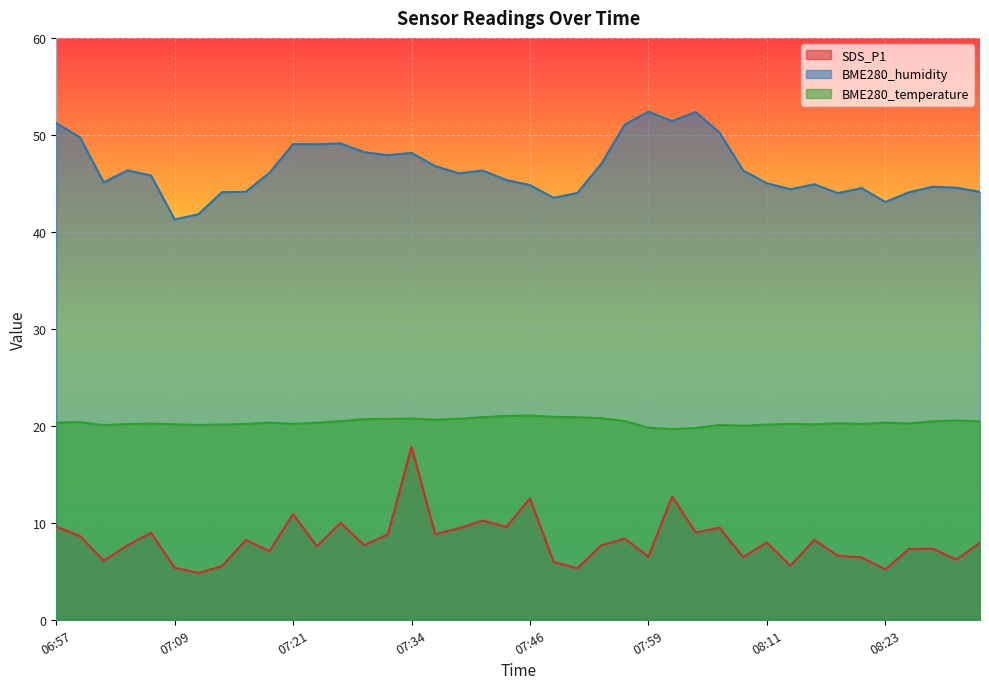

Does the chart display data point markers on the line(s)?

No